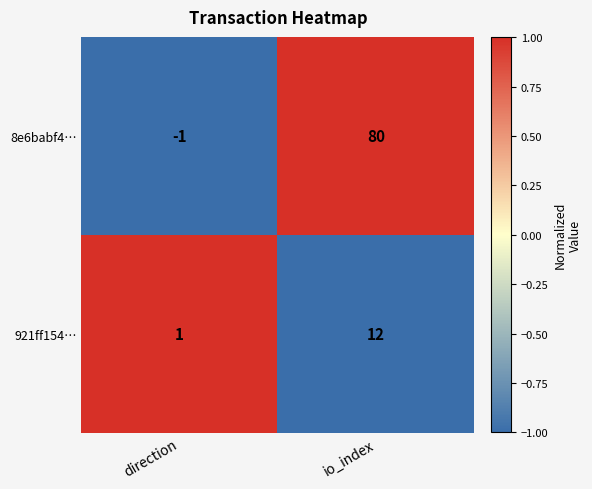

List the series in order of their peak value, lowest first.

921ff154…, 8e6babf4…